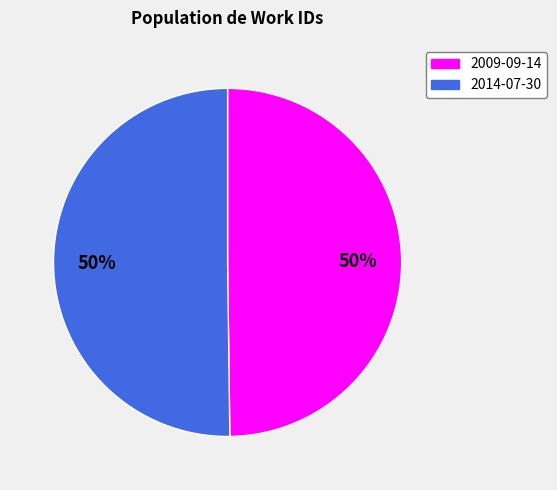

Approximately how many times larger is the value at 2009-09-14 compared to 2014-07-30?

1.0